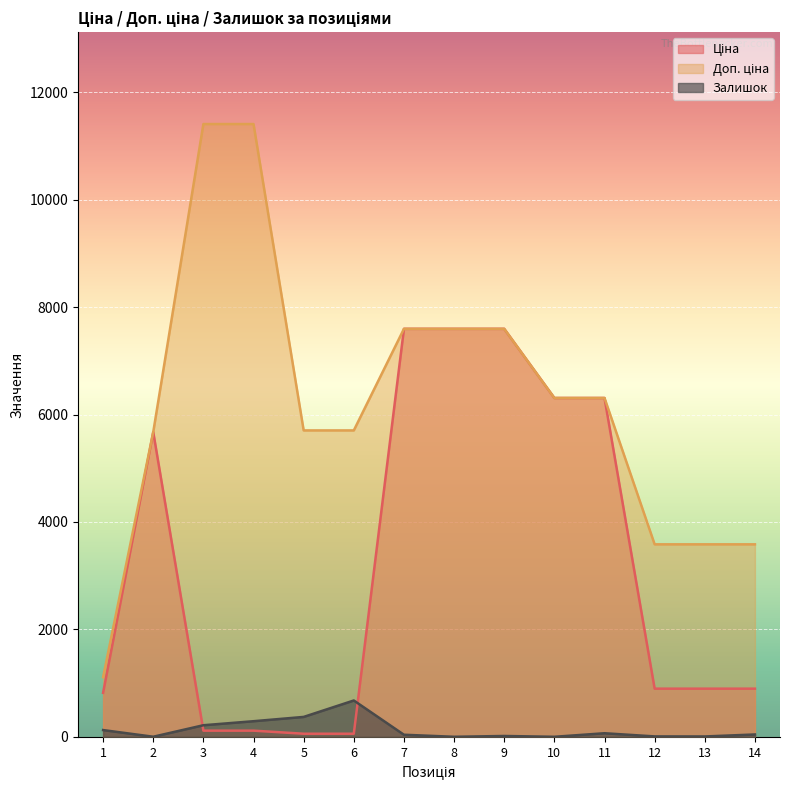

Reading left to right, transcribe all the data shown in this chart.

Ціна: 1=818.5	2=5673.8	3=114.1	4=114.1	5=57.0	6=57.0	7=7596.5	8=7596.5	9=7596.5	10=6308.8	11=6308.8	12=895.9	13=895.9	14=895.9
Доп. ціна: 1=1109.2	2=5673.8	3=11410.0	4=11410.0	5=5705.0	6=5705.0	7=7596.5	8=7596.5	9=7596.5	10=6308.8	11=6308.8	12=3583.6	13=3583.6	14=3583.6
Залишок: 1=125.0	2=1.0	3=215.0	4=290.0	5=370.0	6=676.0	7=38.0	8=0.0	9=15.0	10=0.0	11=66.0	12=7.0	13=6.0	14=43.0